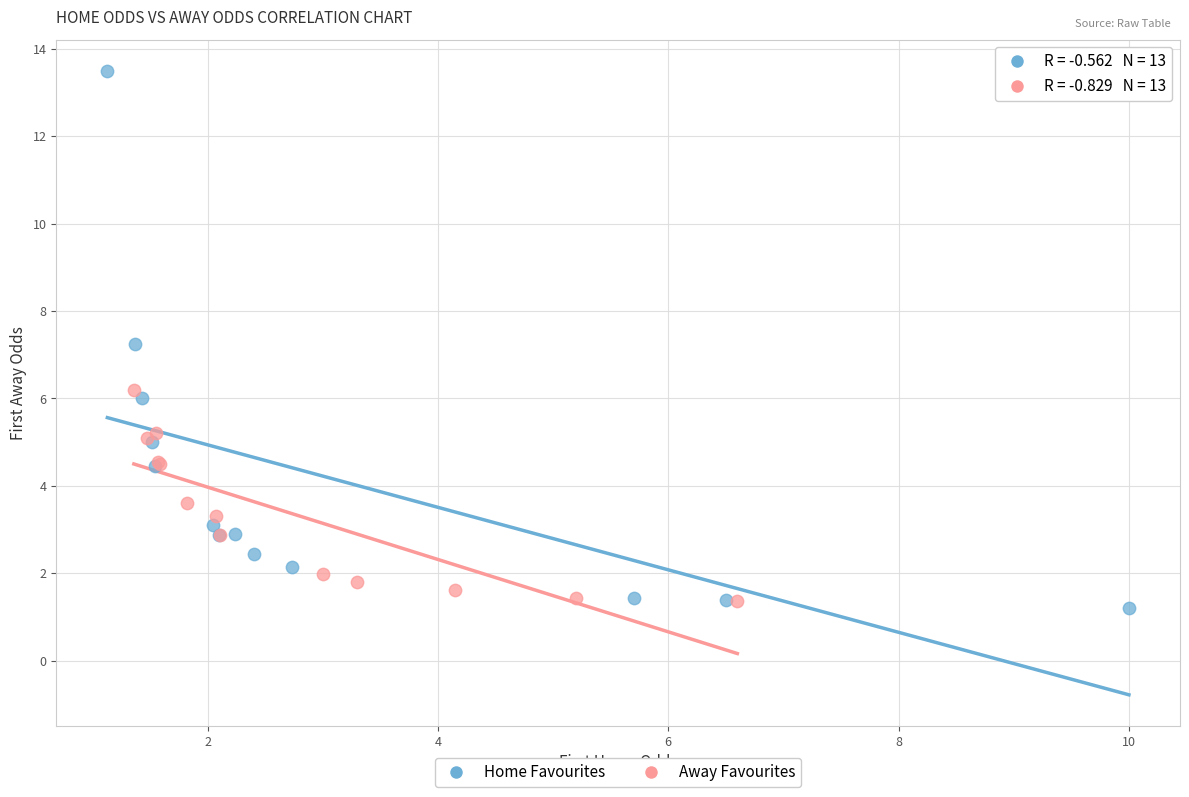

Which series reaches the minimum Y coordinate?

Home Favourites